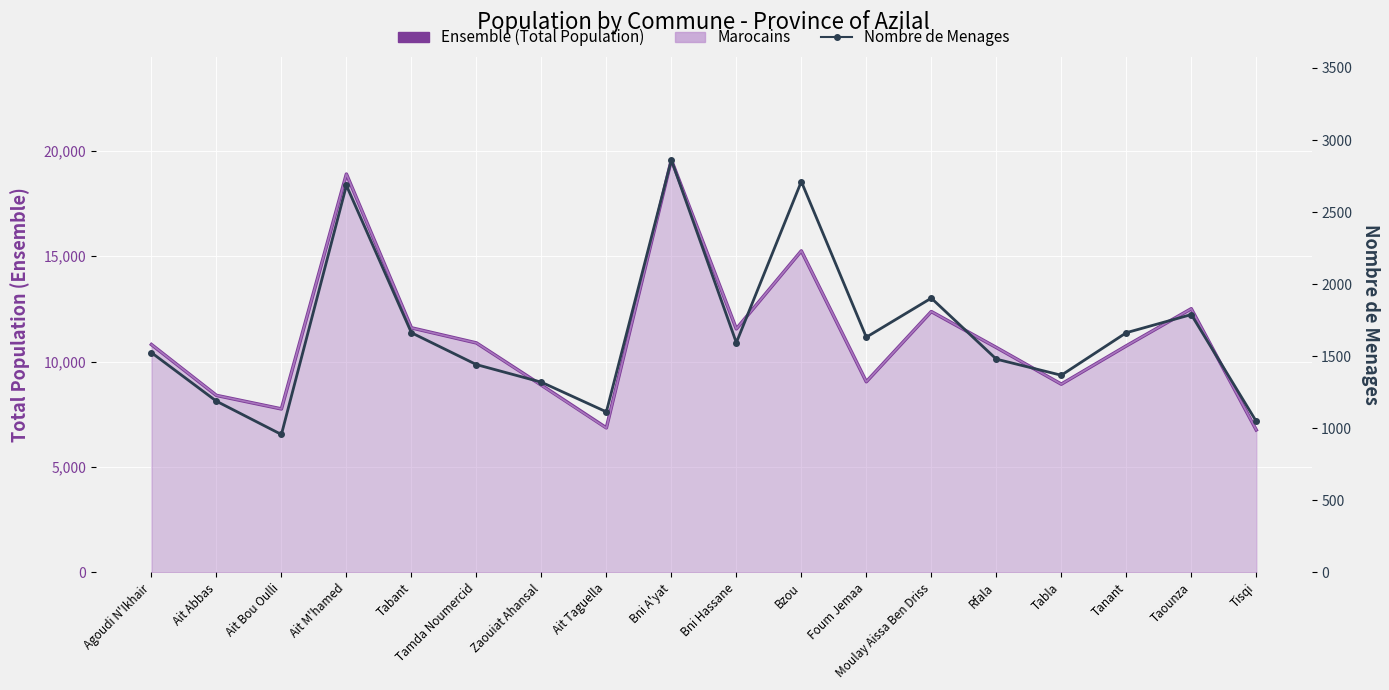

List the series in order of their peak value, highest first.

Ensemble (Total Population), Marocains, Nombre de Menages